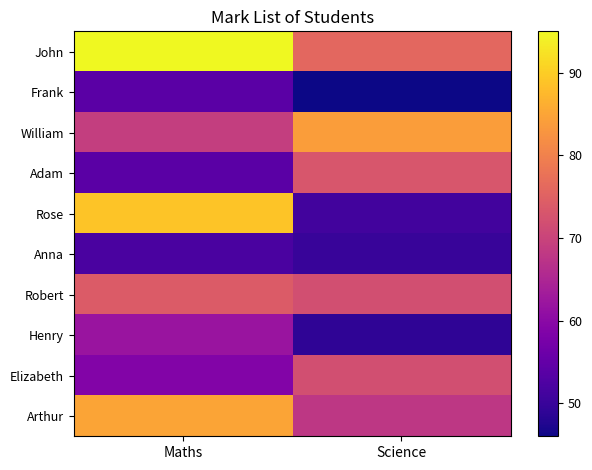

Which series has the widest spread of values?

Rose